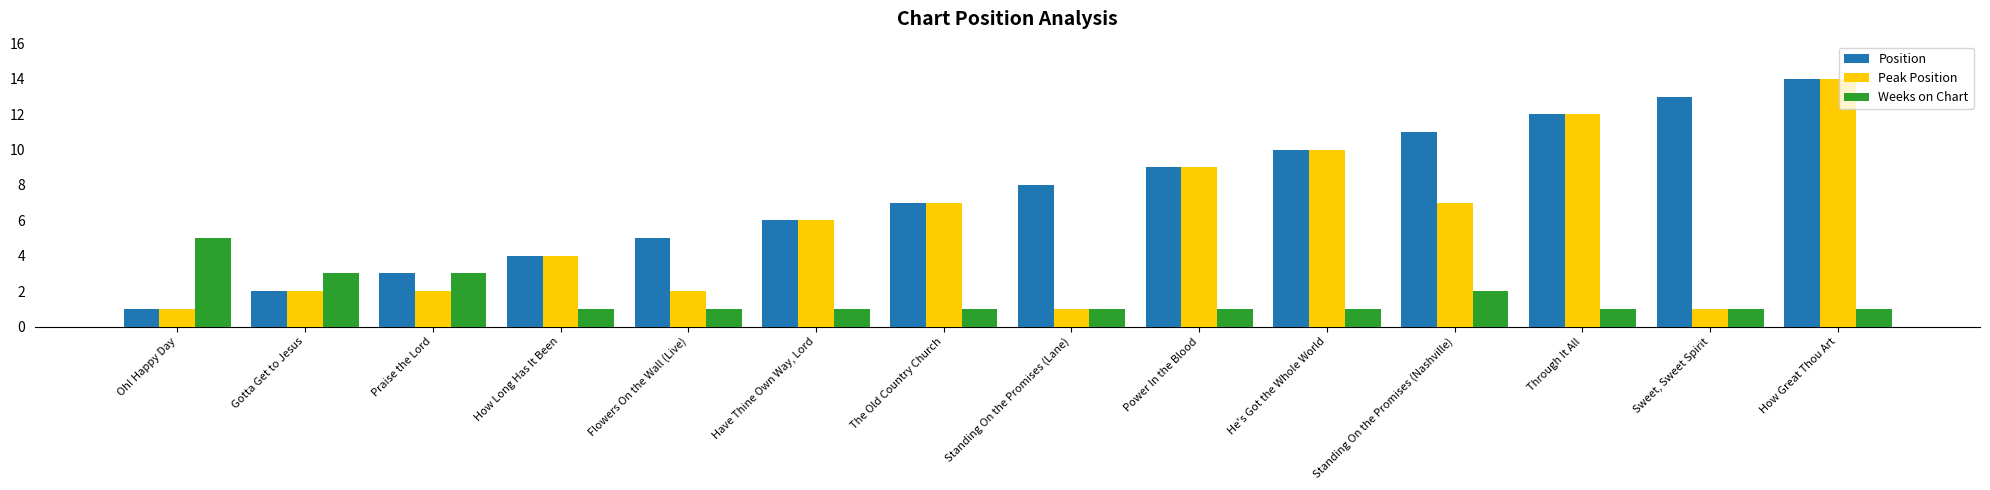

Between Praise the Lord and Power In the Blood, which series saw the biggest shift?

Peak Position